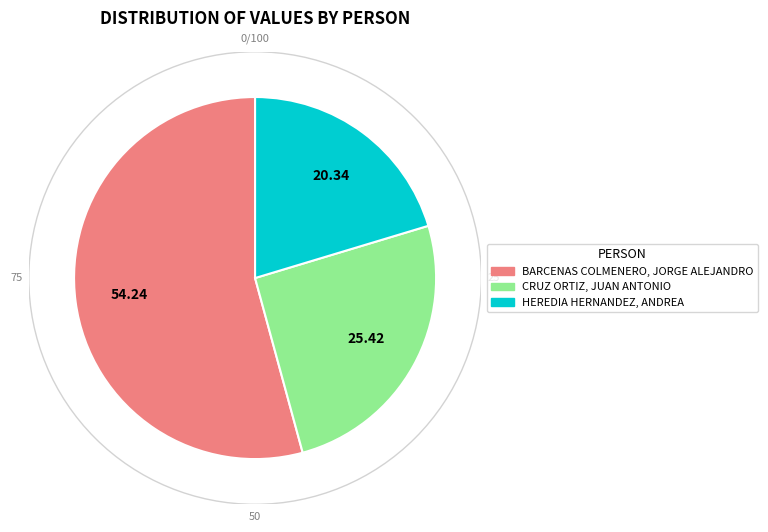

Which category has the smallest portion of the pie?

HEREDIA HERNANDEZ, ANDREA